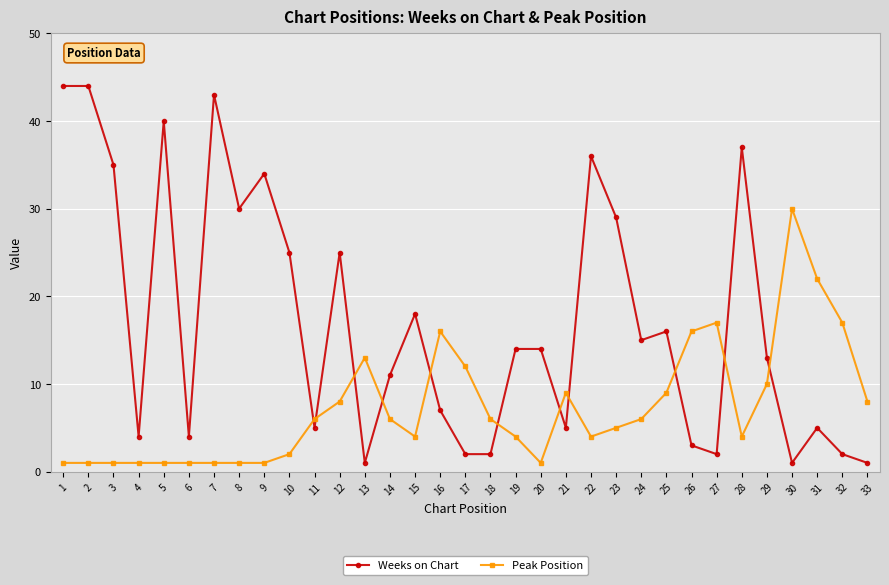

What is the maximum value for Weeks on Chart?

44